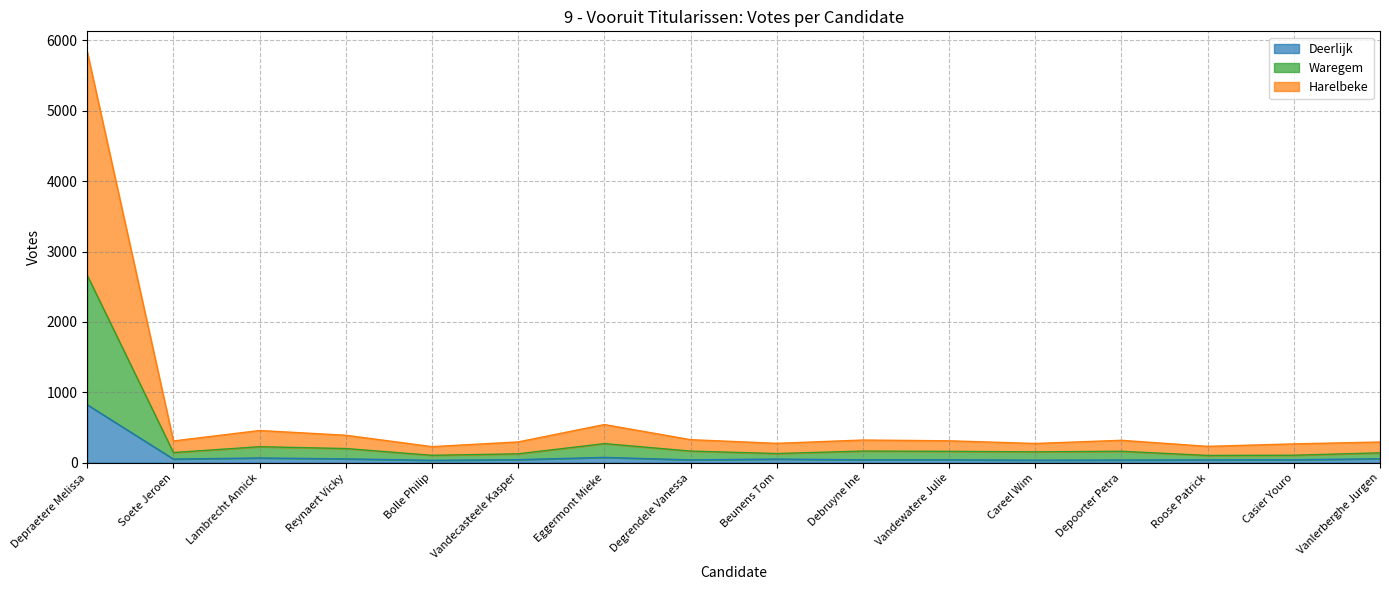

List the series in order of their peak value, highest first.

Harelbeke, Waregem, Deerlijk